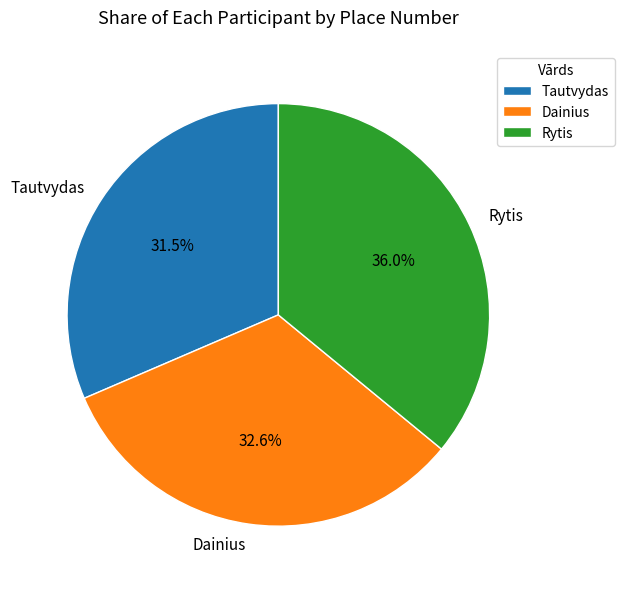

Does Dainius represent more than half of the total?

No